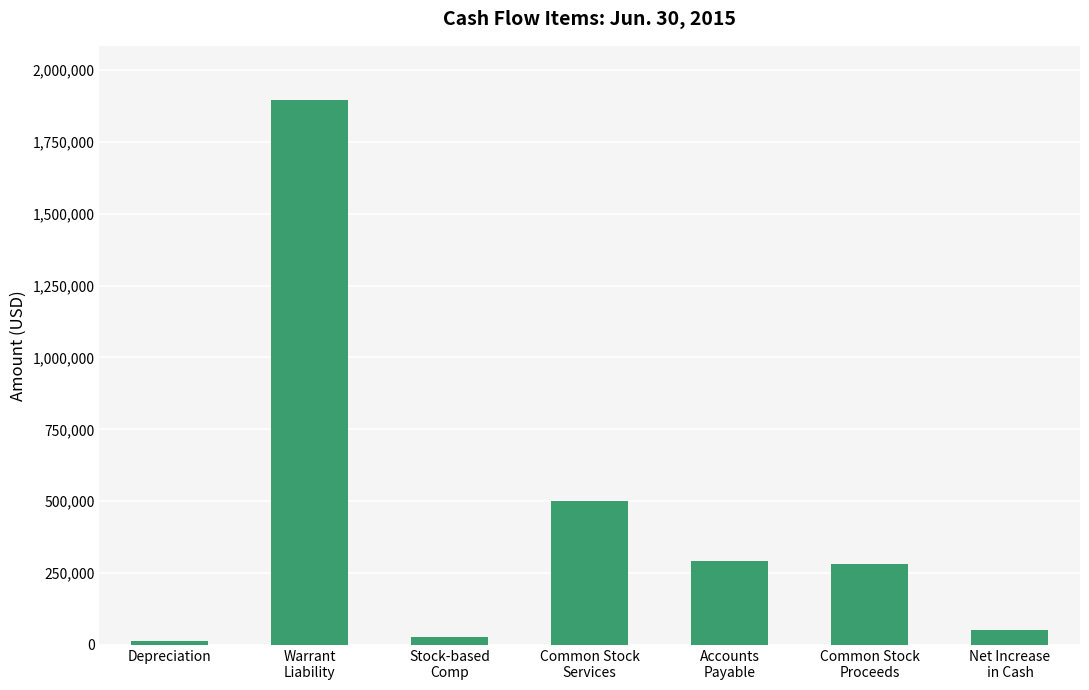

What is the label of the 7th bar from the left?

Net Increase
in Cash